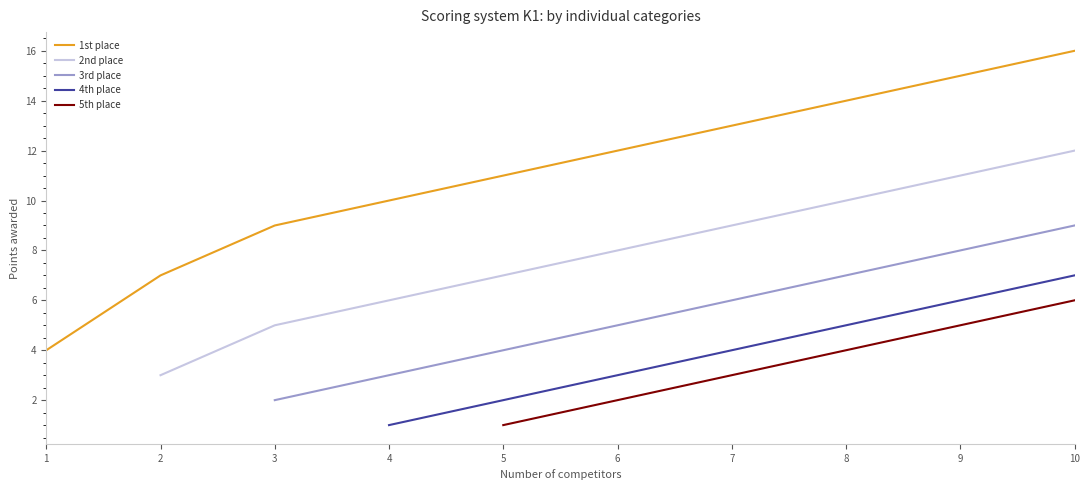

What is the greatest value displayed?

16.0